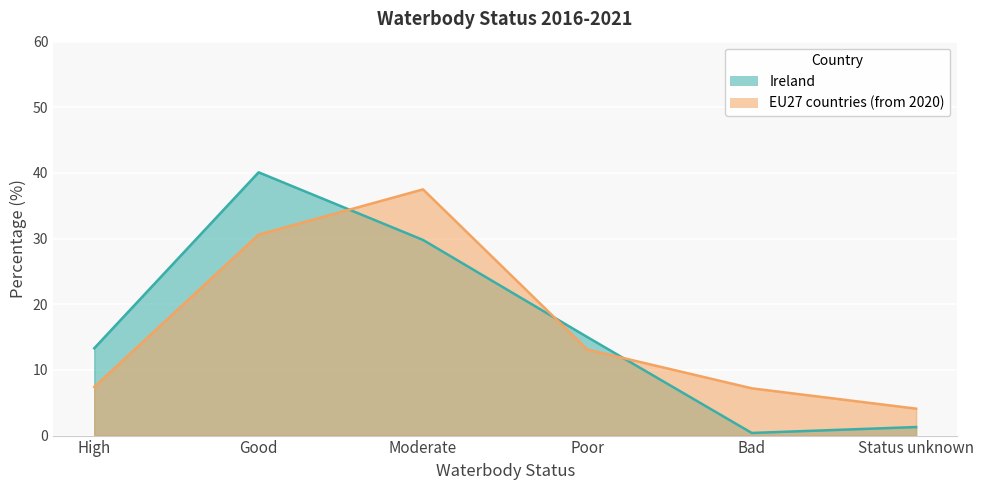

At which label does EU27 countries (from 2020) first exceed 13?

Good